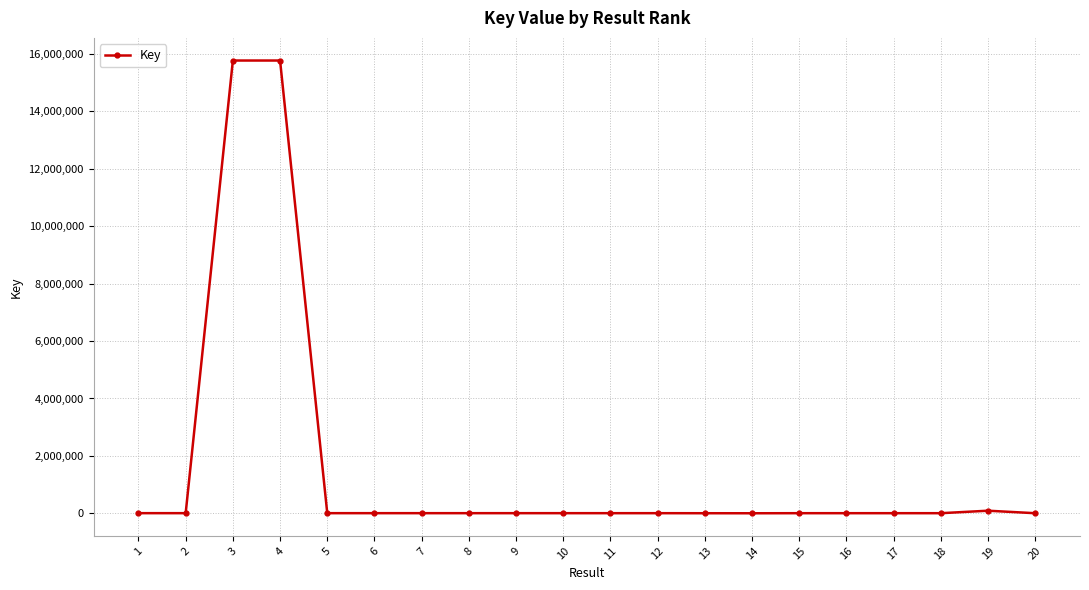

What is the minimum value shown in the chart?

1443